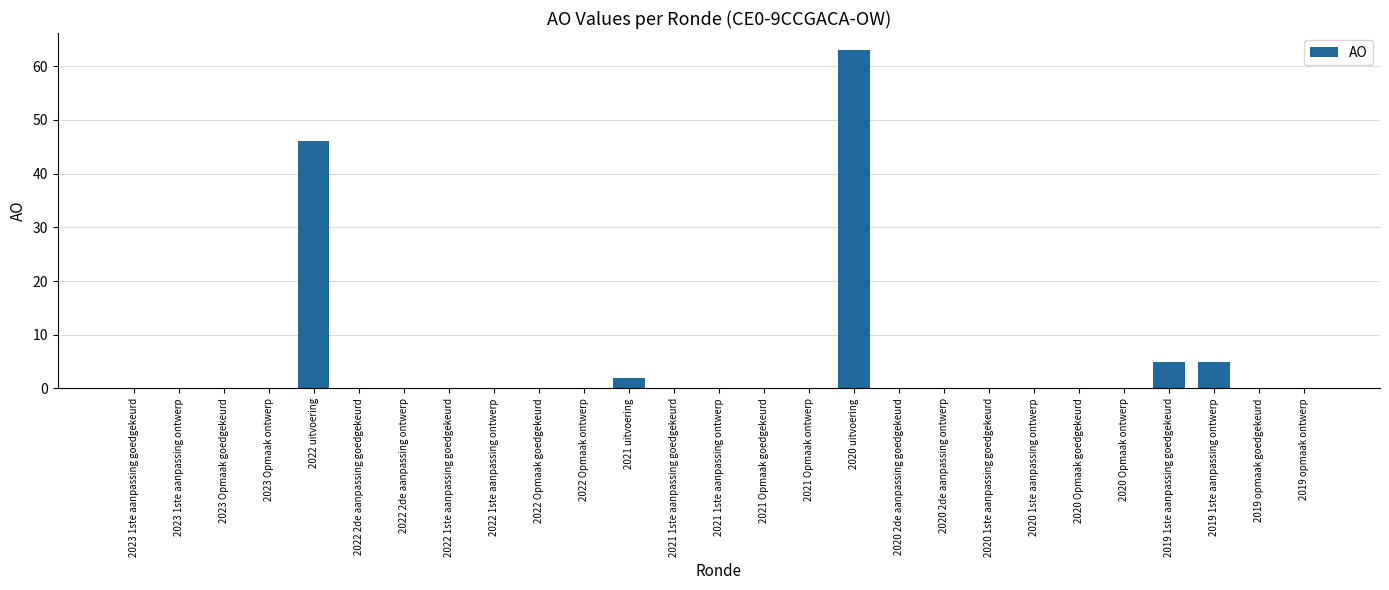

Are the bars horizontal?

No